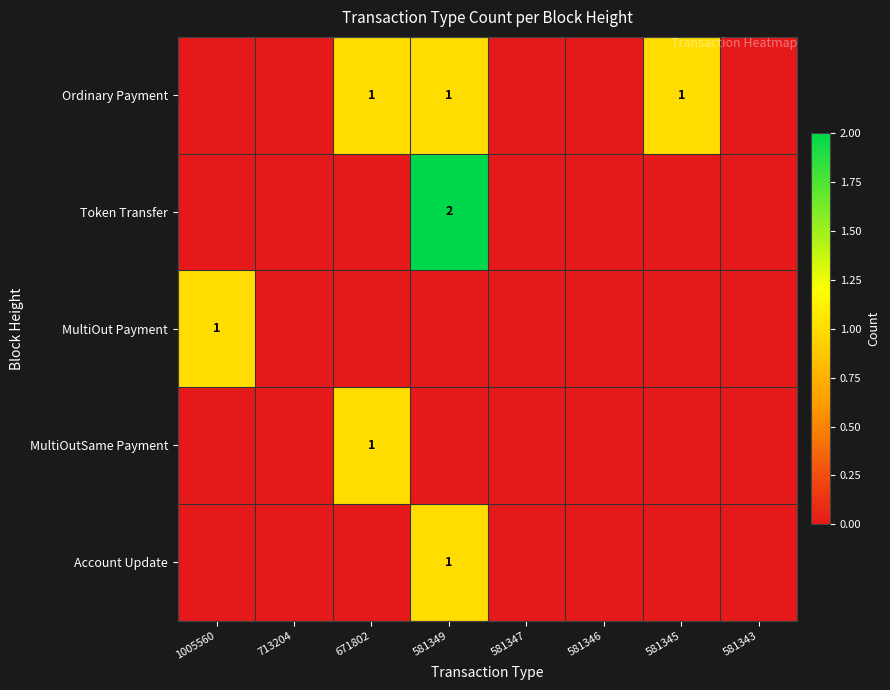

Rank the series at 581343 from highest to lowest value.

Ordinary Payment, Token Transfer, MultiOut Payment, MultiOutSame Payment, Account Update